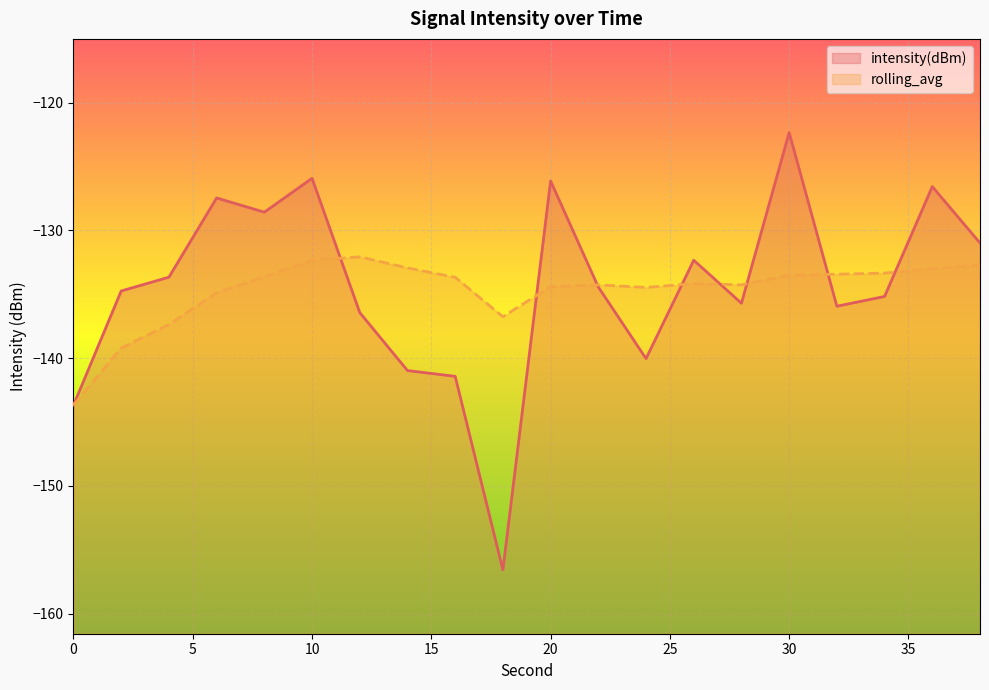

How many times do rolling_avg and intensity(dBm) cross each other?

8